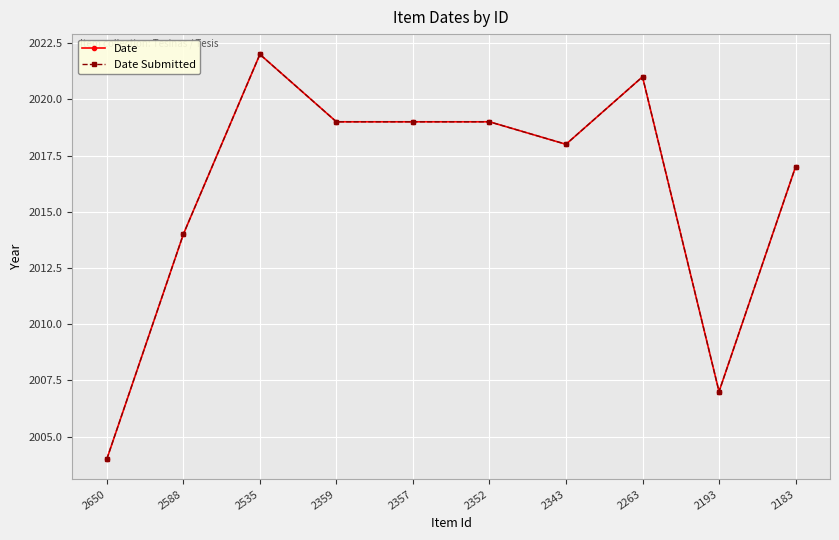

What is the greatest value displayed?

2022